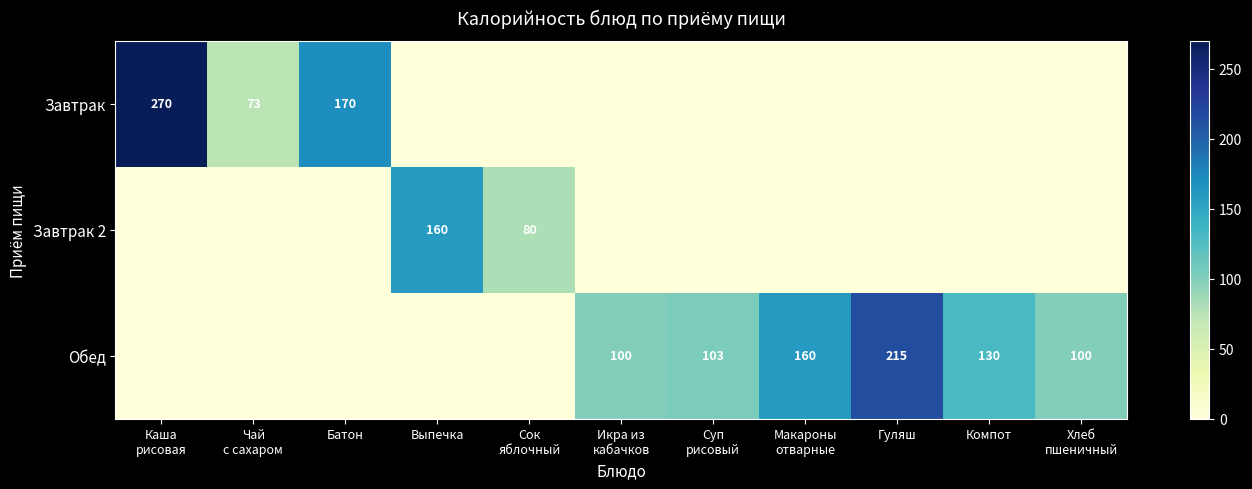

The Завтрак 2 series shows 160 at Выпечка. True or false?

True